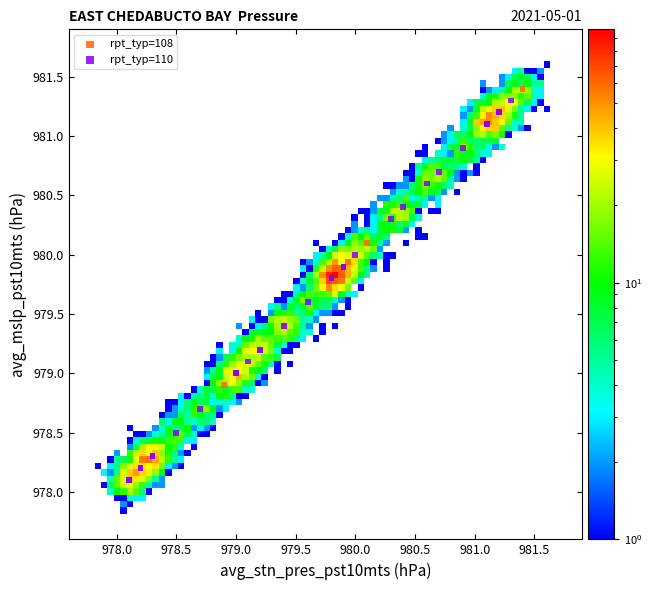

Which series contains the lowest Y value?

rpt_typ=110